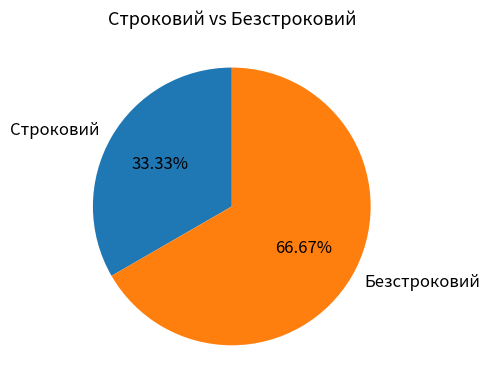

To the nearest percent, what portion does Строковий represent?

33%